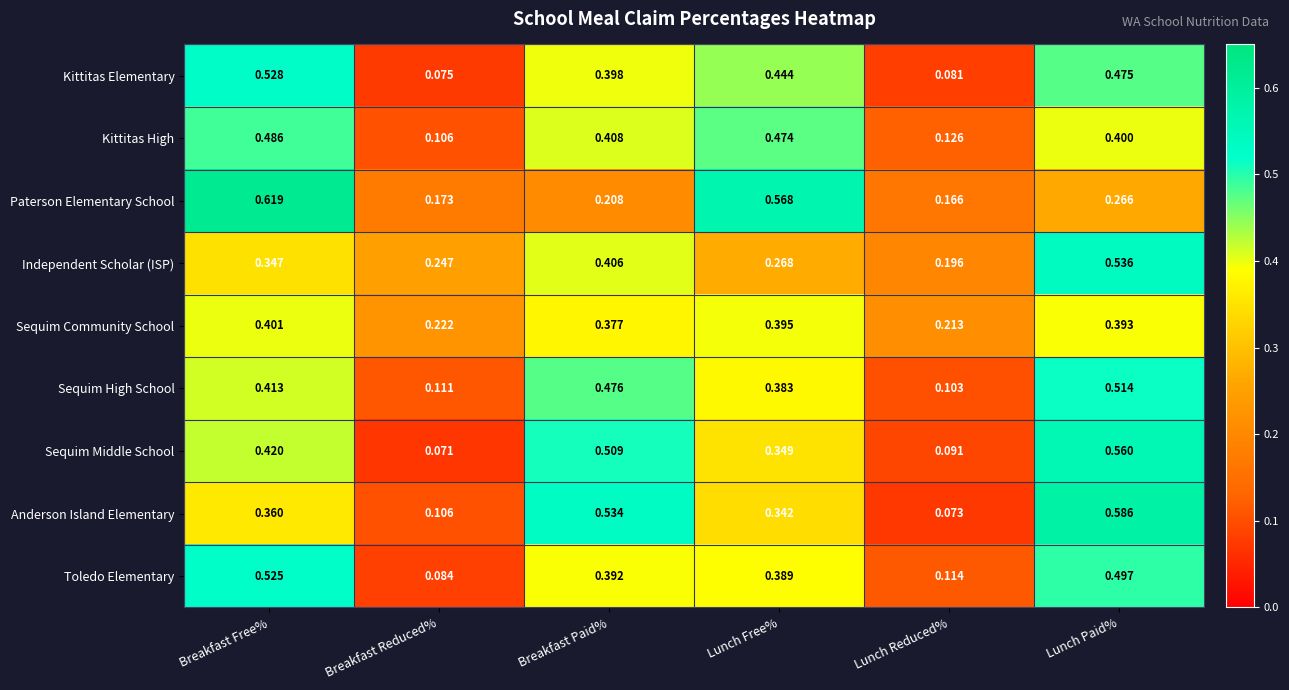

At which category is the sum across all series the highest?

Lunch Paid%